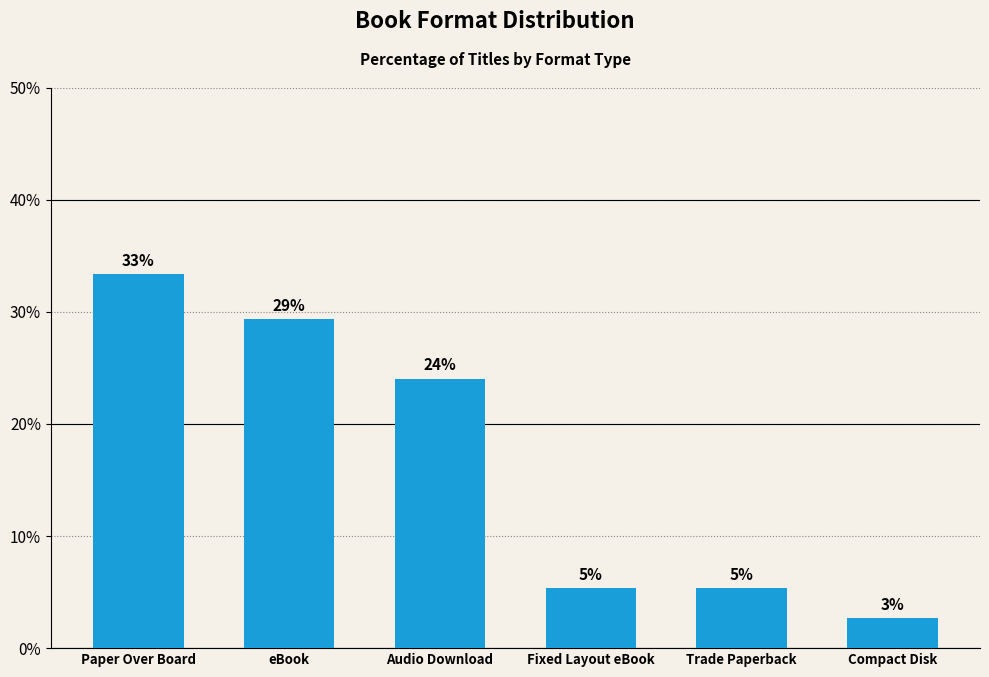

Are the bars horizontal?

No